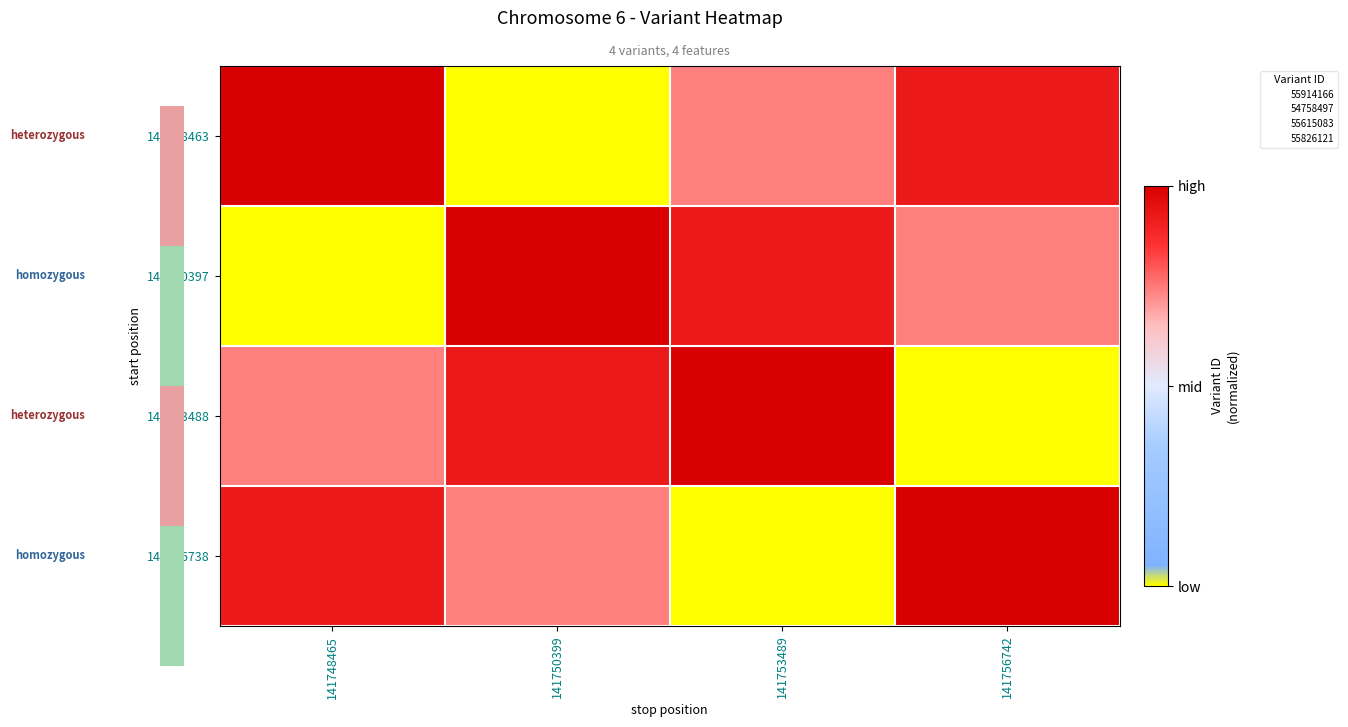

At which category is the sum across all series the highest?

141748465